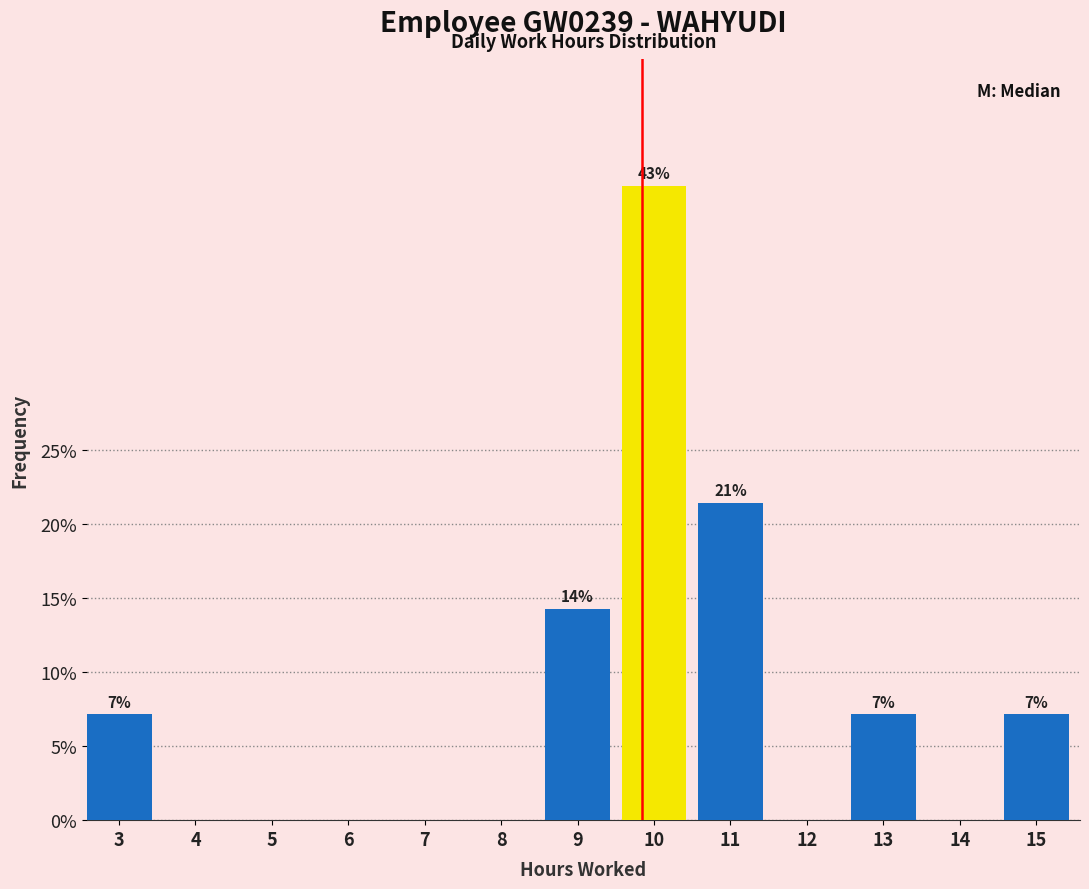

Reading left to right, what are all the values shown in this chart?

3=7.1	4=0.0	5=0.0	6=0.0	7=0.0	8=0.0	9=14.3	10=42.9	11=21.4	12=0.0	13=7.1	14=0.0	15=7.1